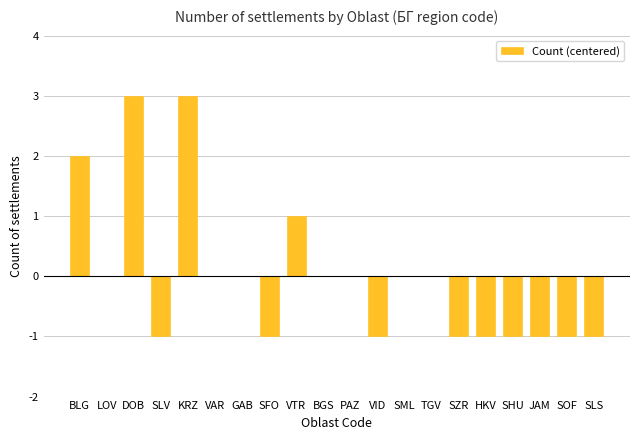

Reading right to left, list all the values displayed in this chart.

SLS=-1	SOF=-1	JAM=-1	SHU=-1	HKV=-1	SZR=-1	TGV=0	SML=0	VID=-1	PAZ=0	BGS=0	VTR=1	SFO=-1	GAB=0	VAR=0	KRZ=3	SLV=-1	DOB=3	LOV=0	BLG=2